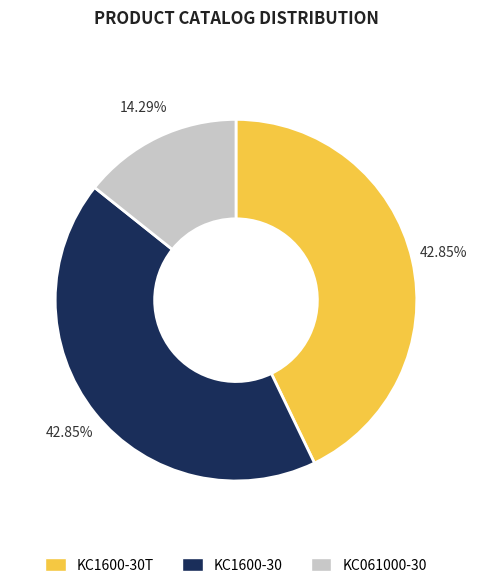

To the nearest percent, what portion does KC061000-30 represent?

14%